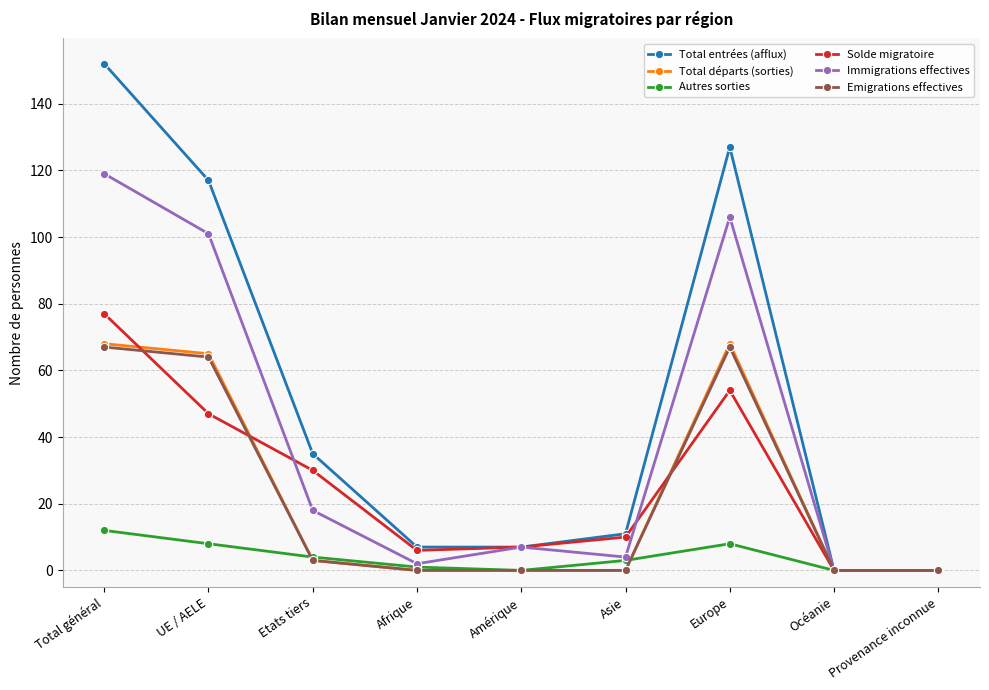

True or false: Immigrations effectives has more than 2 interior local peaks.

False